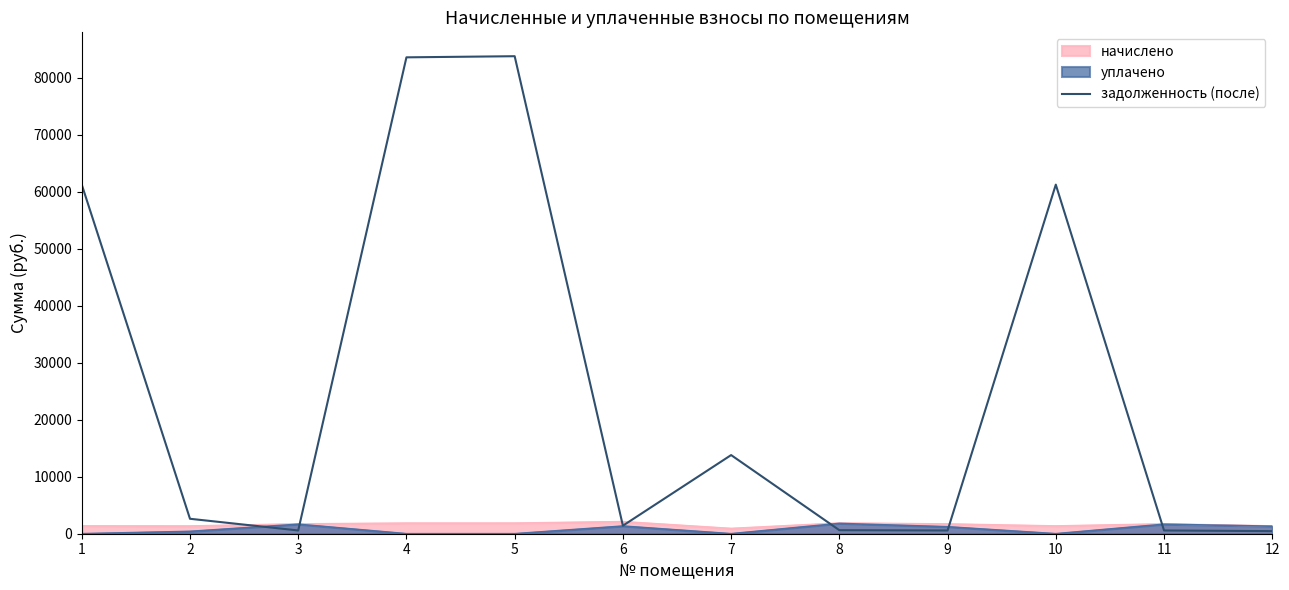

How many interior local peaks (higher than both neighbors) does the data have?

3